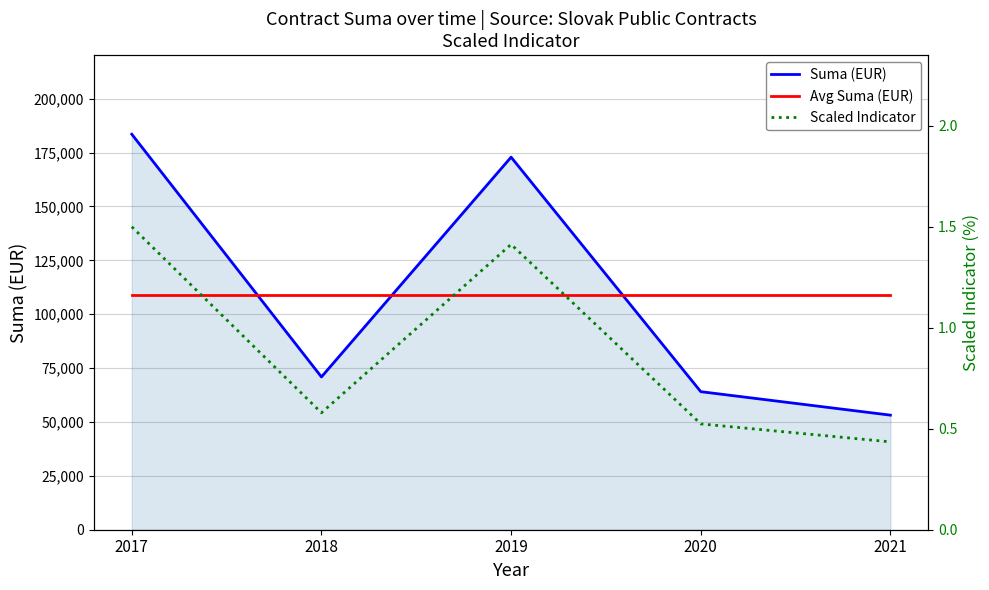

Which series has the widest spread of values?

Suma (EUR)